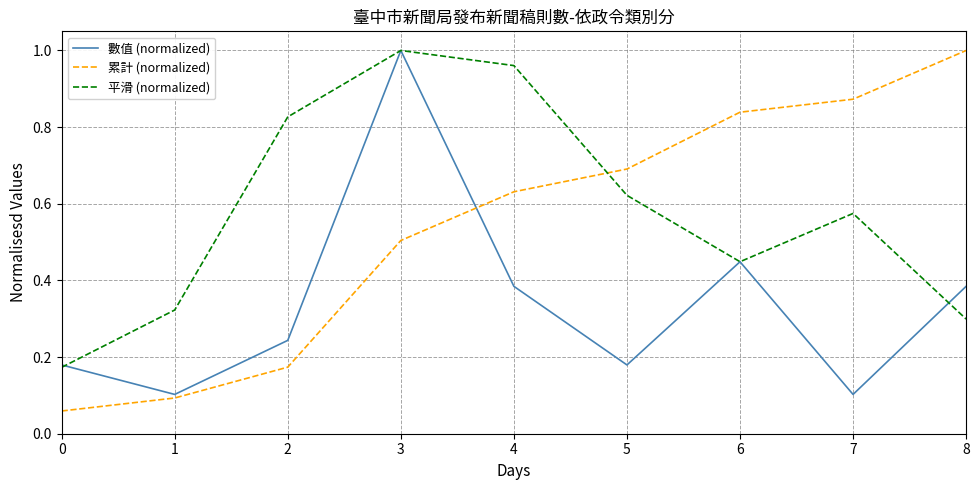

Is the value of 累計 (normalized) at 8 greater than the value of 數值 (normalized) at 2?

Yes